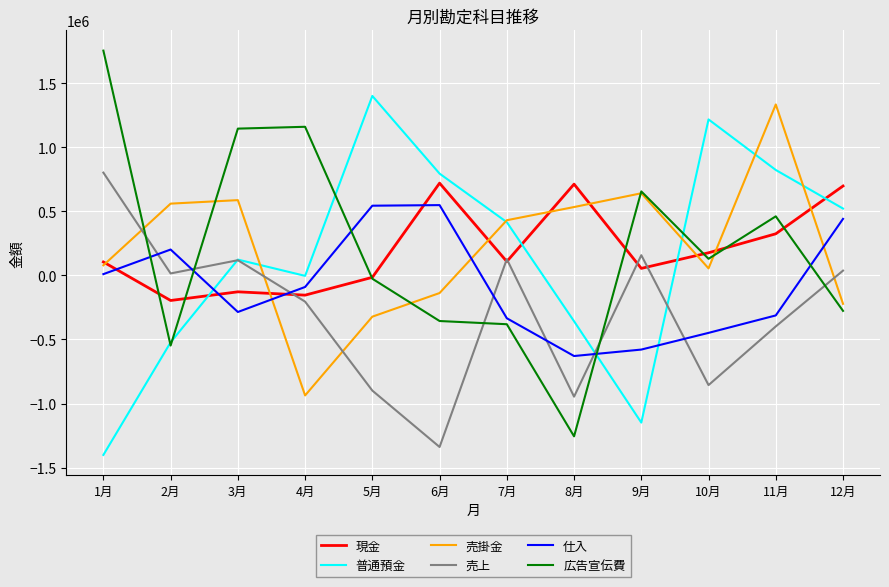

True or false: 仕入 has a value of 548609 at 6月.

True